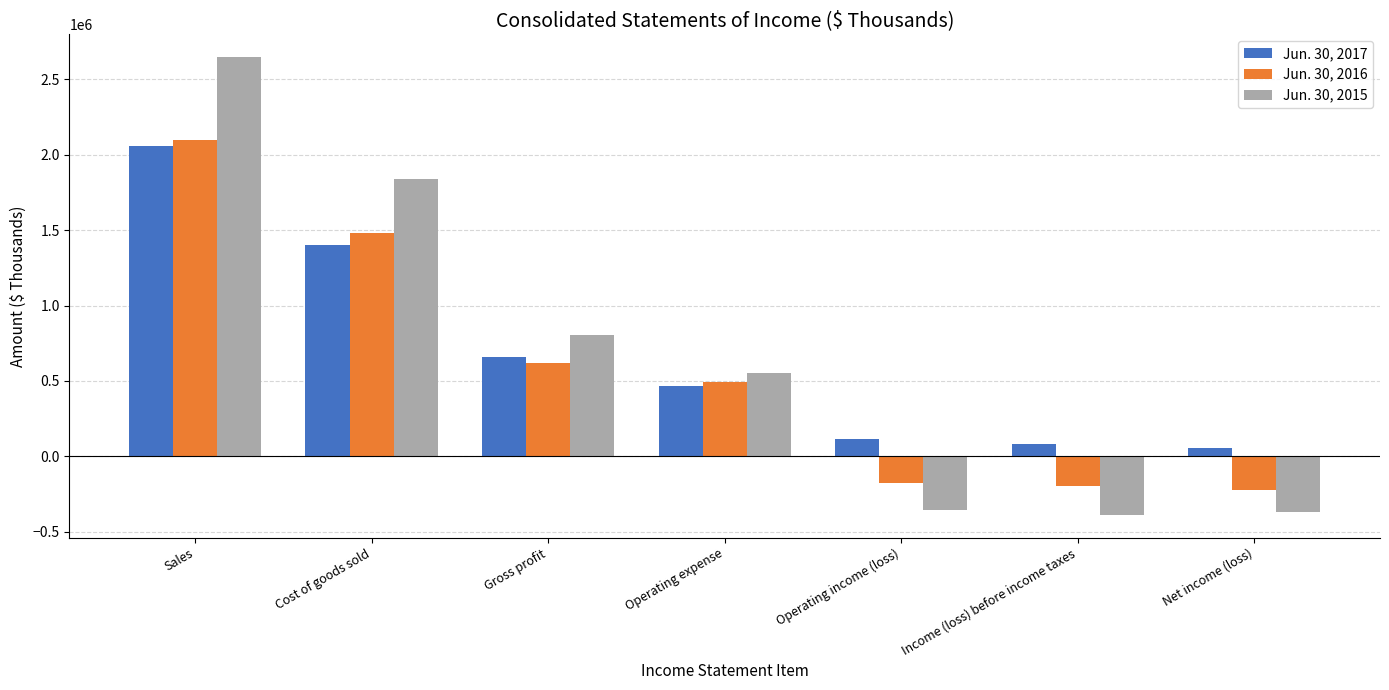

What is the maximum value for Jun. 30, 2017?

2058368